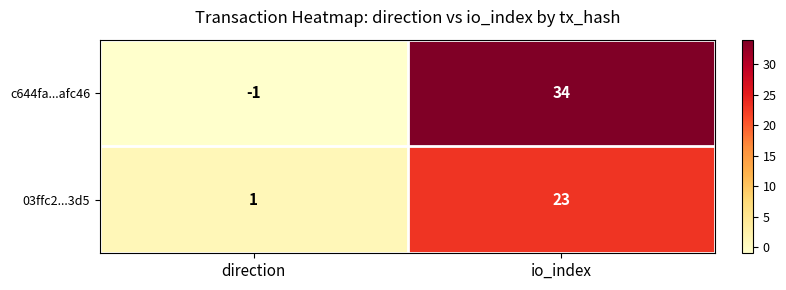

Which series has the largest total across all categories?

c644fa...afc46